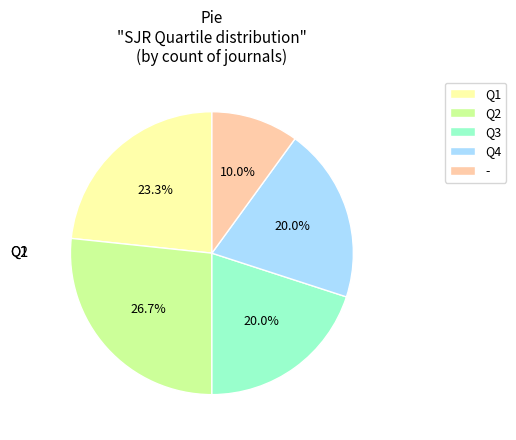

Which slice is the smallest?

-